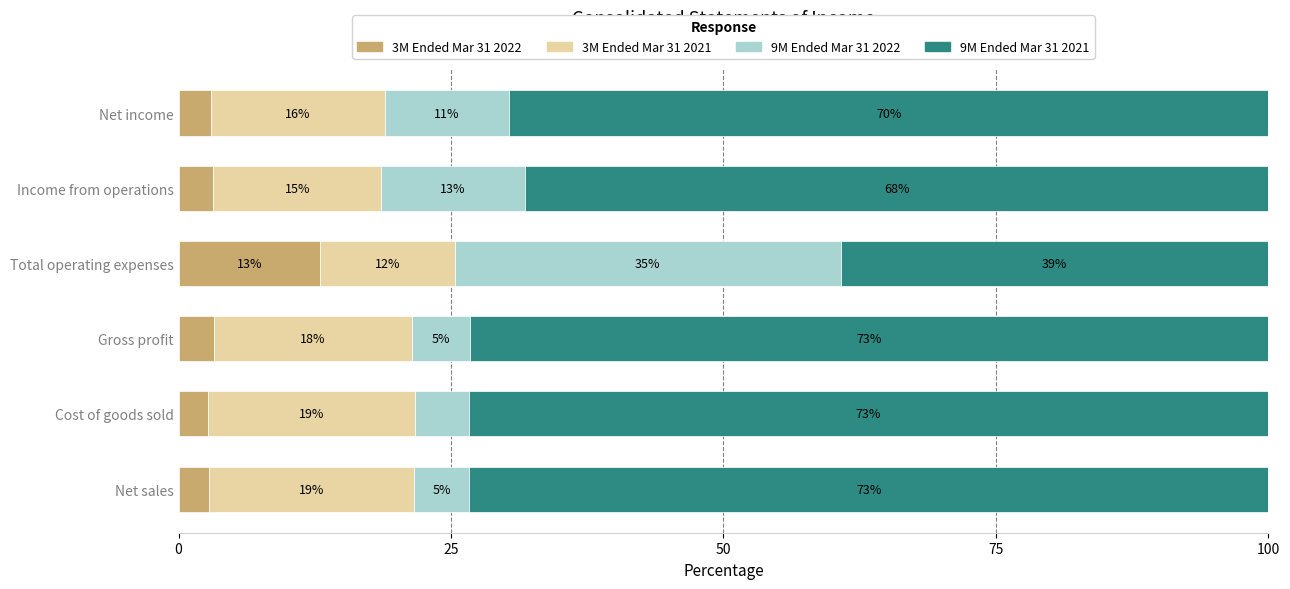

How many series are shown in this chart?

4